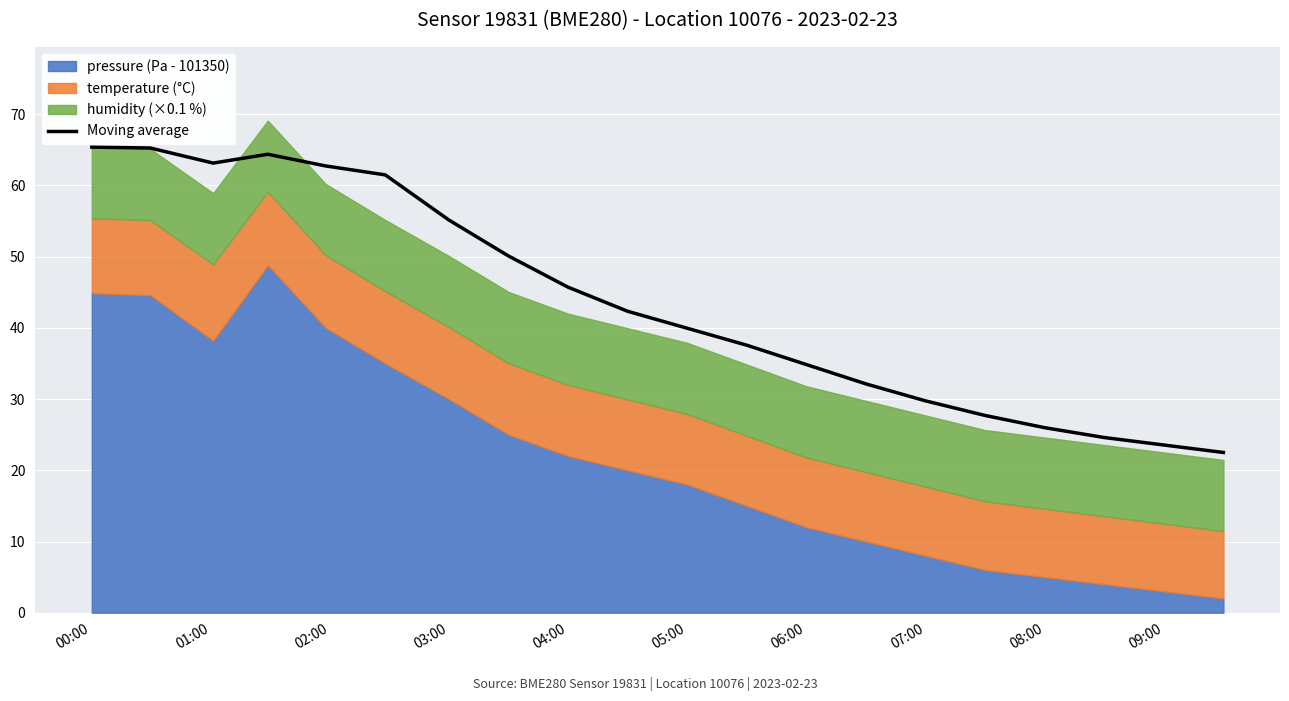

The value of Moving average at 04:00 is 16.6. True or false?

False